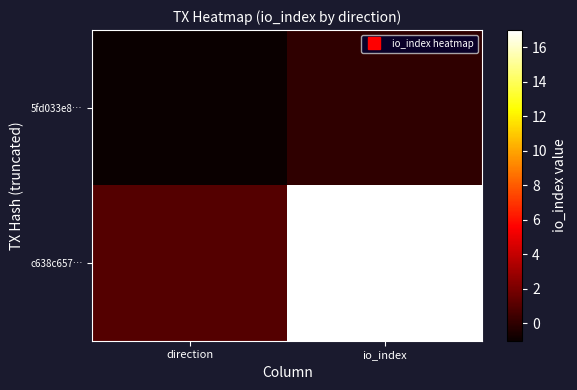

Count the number of categories in the chart.

2